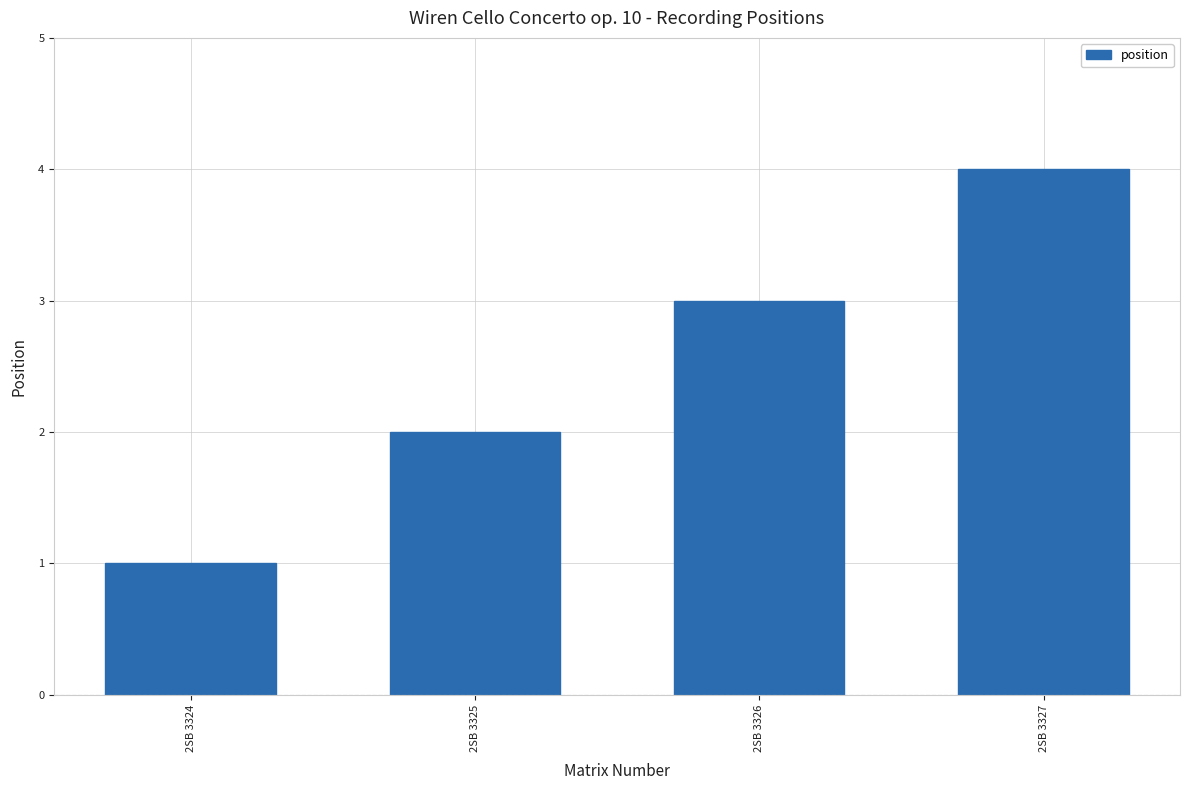

What is the smallest value displayed?

1